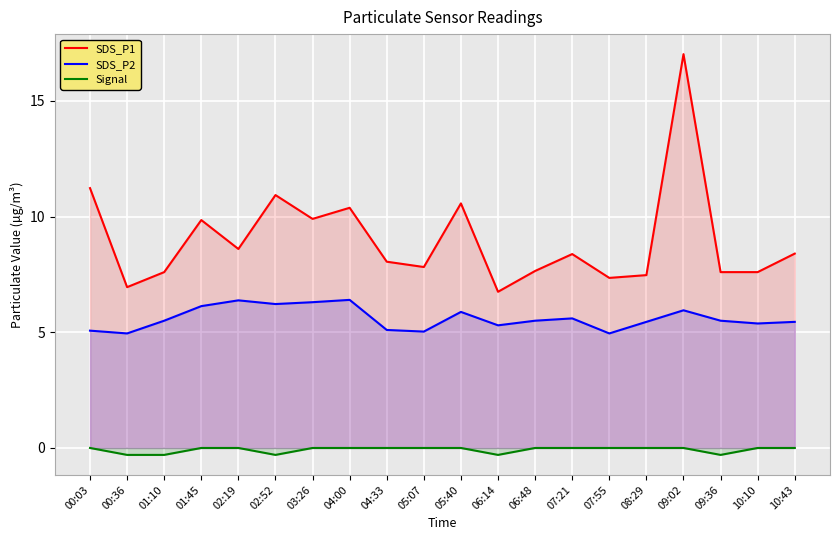

What position from the right is 06:14?

9